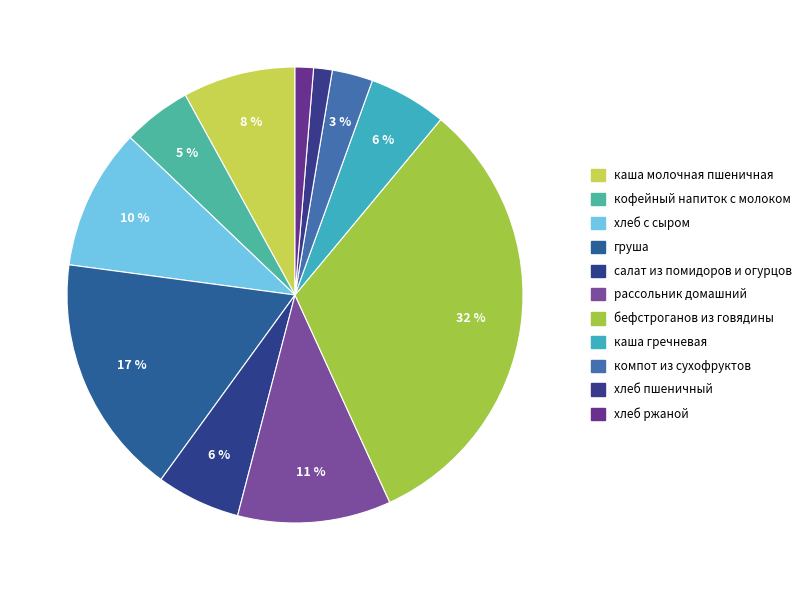

To the nearest percent, what is the difference between the largest and smallest slice percentages?

31%